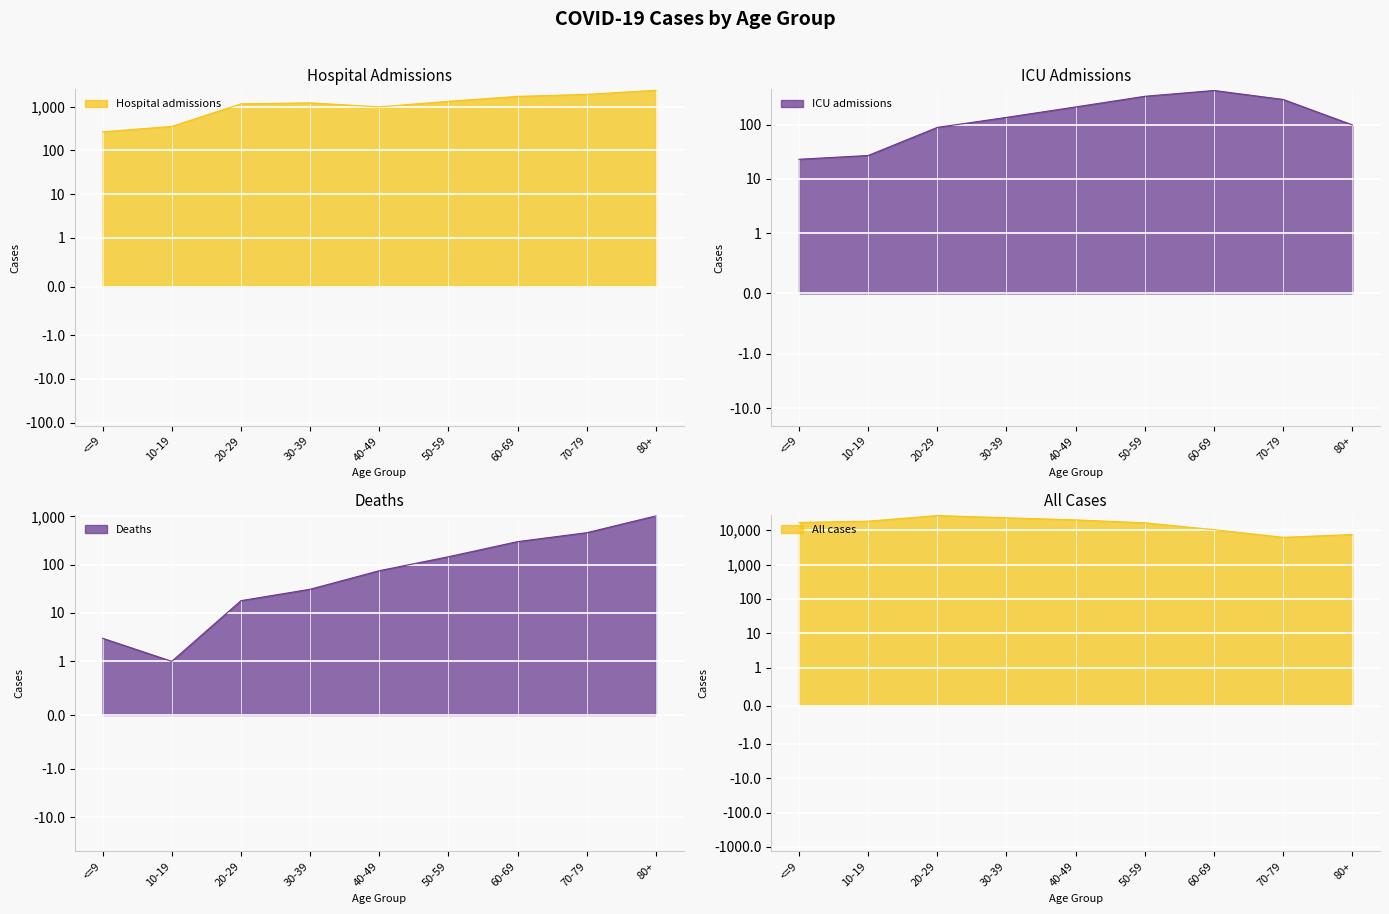

Between 40-49 and 10-19, which is larger?

40-49